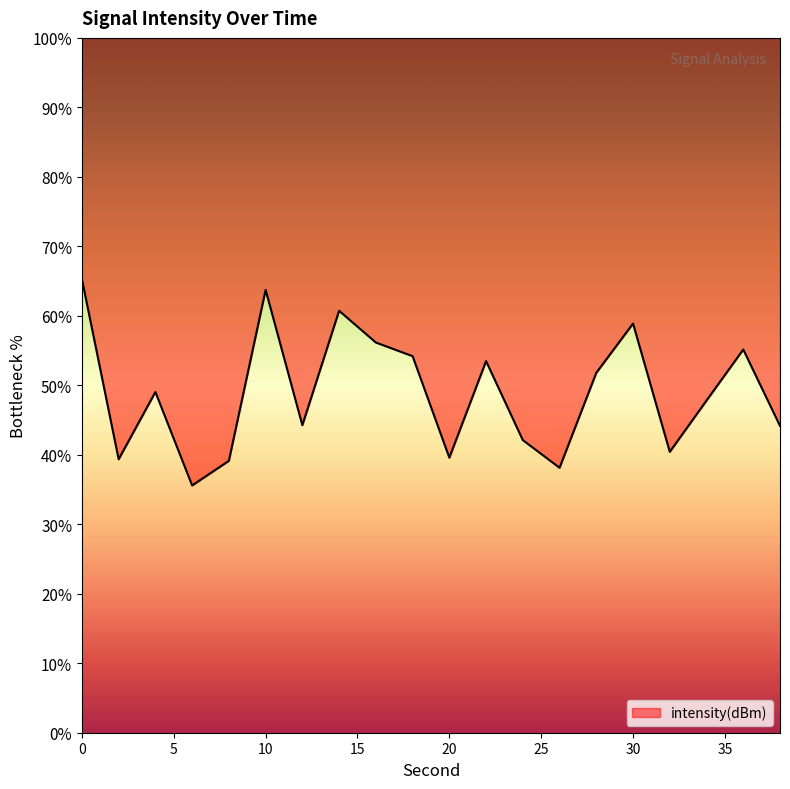

Rank the categories by value from highest to lowest.

0, 10, 14, 30, 16, 36, 18, 22, 28, 4, 34, 12, 38, 24, 32, 20, 2, 8, 26, 6